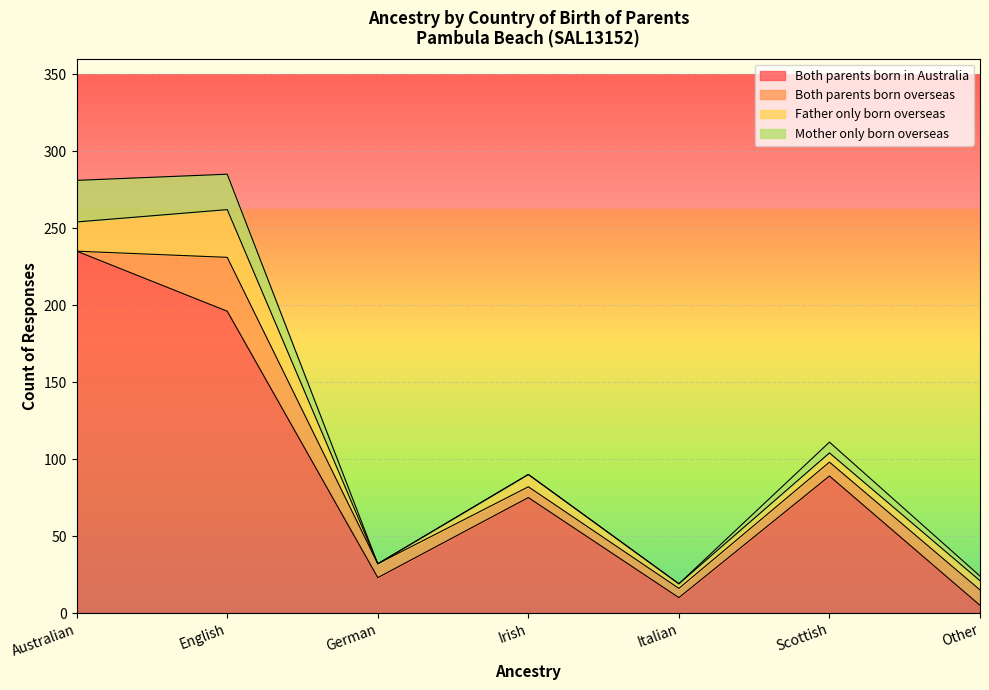

Count the number of data series in this chart.

4